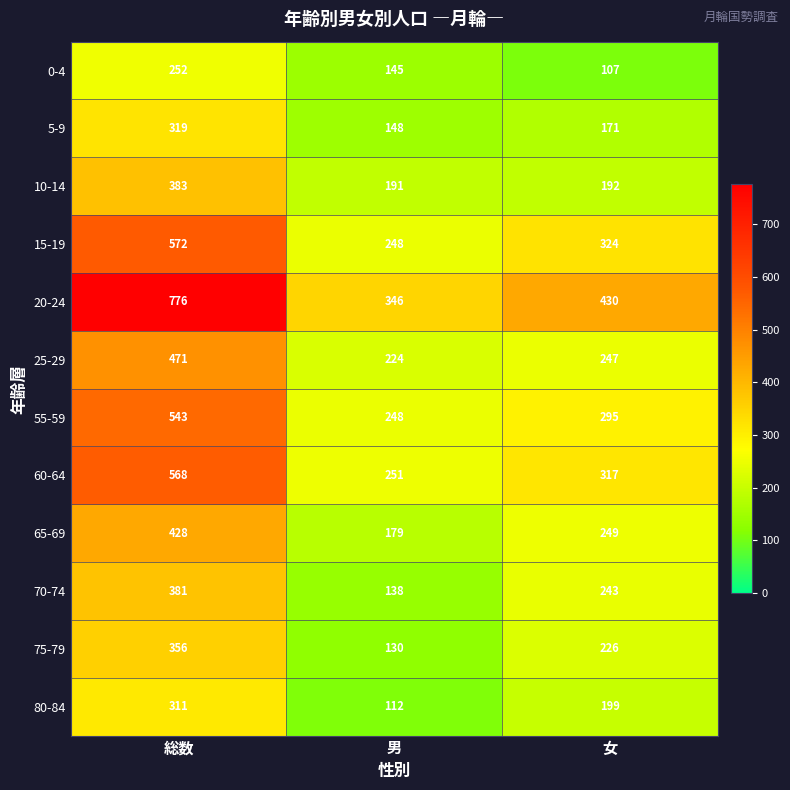

Which series has the widest spread of values?

20-24